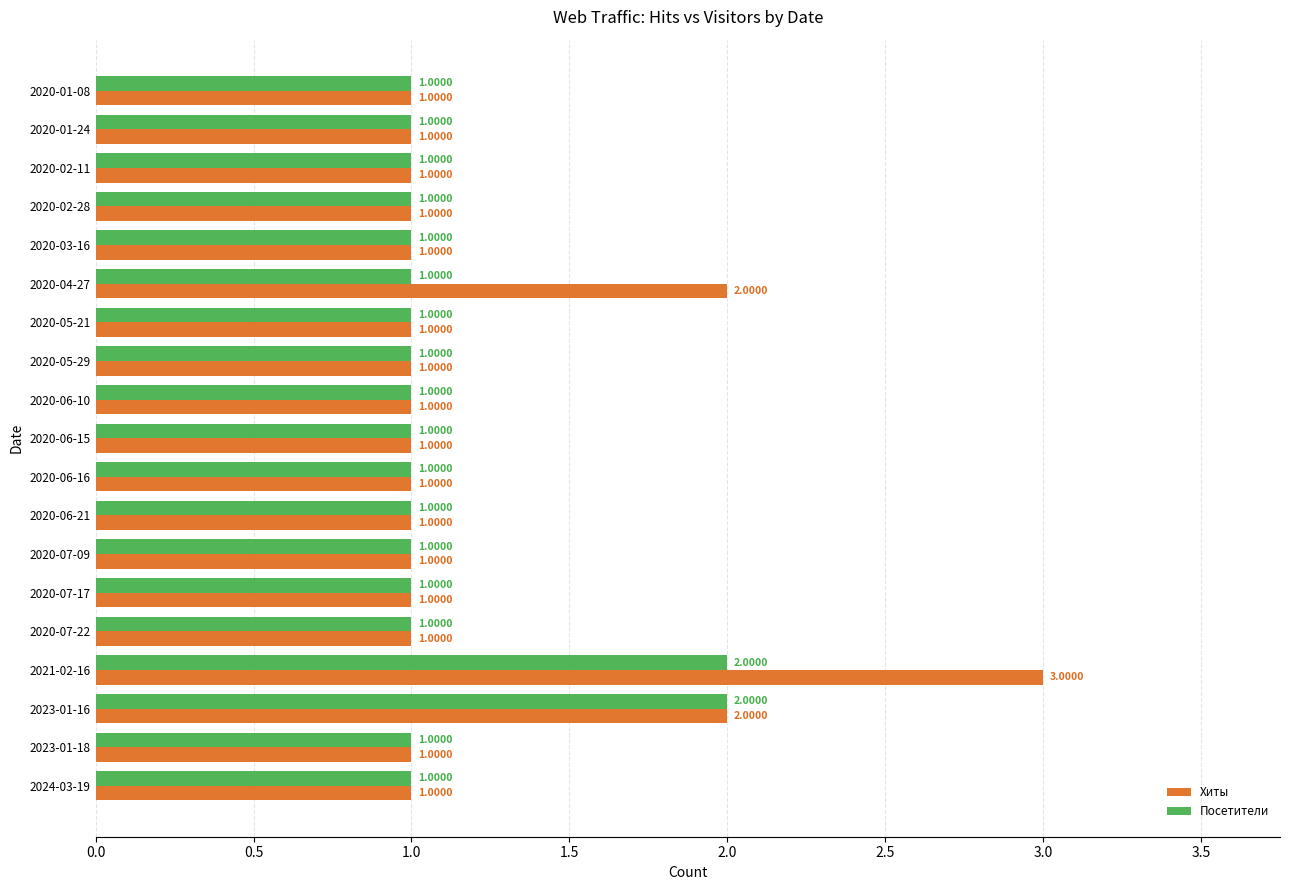

What is the sum of all Посетители values?

21